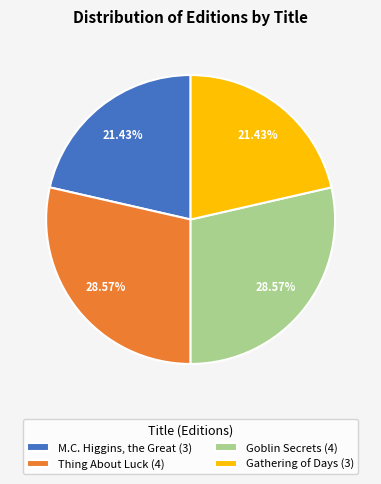

What is the ratio of the value at Thing About Luck to the value at Goblin Secrets?

1.0